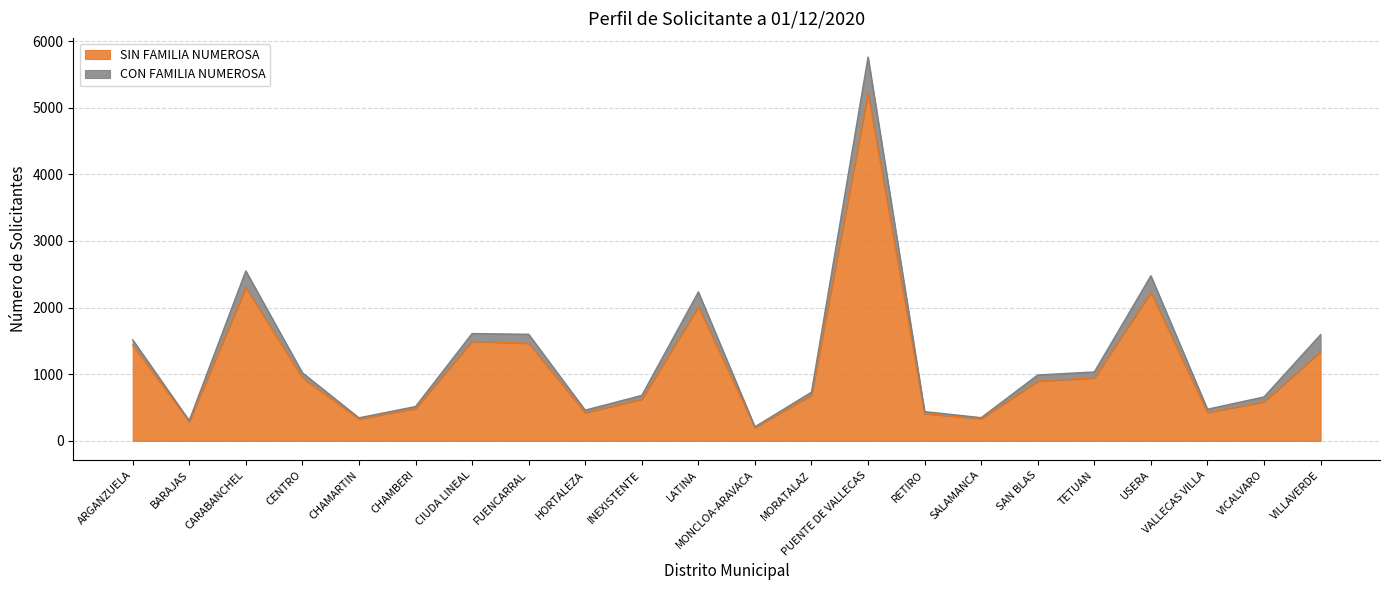

Reading right to left, extract all data points from this chart.

VILLAVERDE=1342	VICALVARO=586	VALLECAS VILLA=427	USERA=2228	TETUAN=947	SAN BLAS=896	SALAMANCA=335	RETIRO=409	PUENTE DE VALLECAS=5222	MORATALAZ=687	MONCLOA-ARAVACA=202	LATINA=2015	INEXISTENTE=626	HORTALEZA=424	FUENCARRAL=1465	CIUDA LINEAL=1494	CHAMBERI=488	CHAMARTIN=329	CENTRO=948	CARABANCHEL=2302	BARAJAS=292	ARGANZUELA=1437